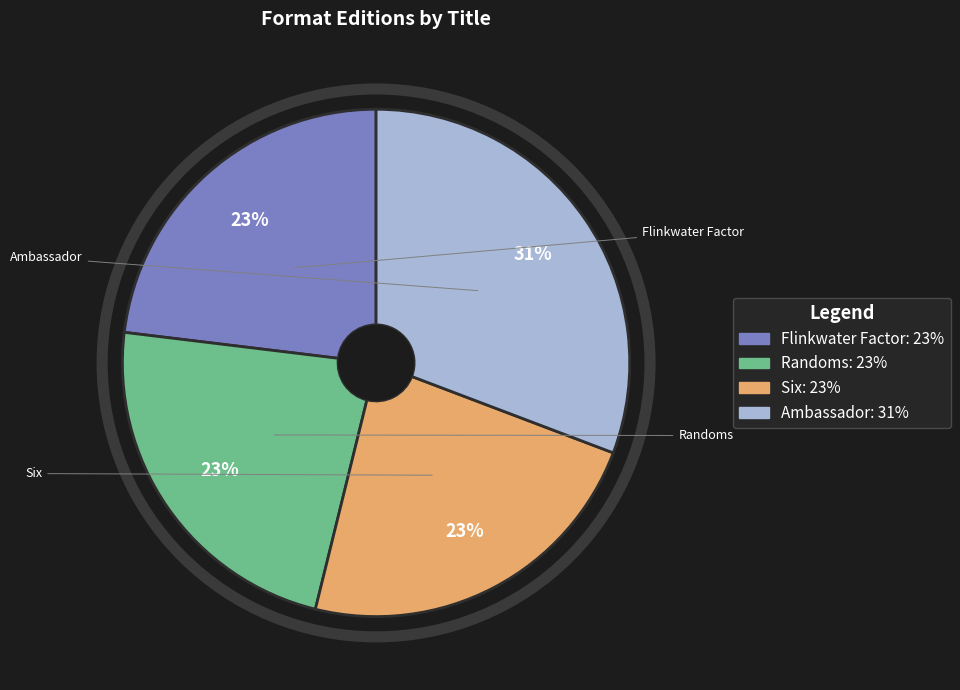

The Flinkwater Factor slice represents 23% of the pie. True or false?

True